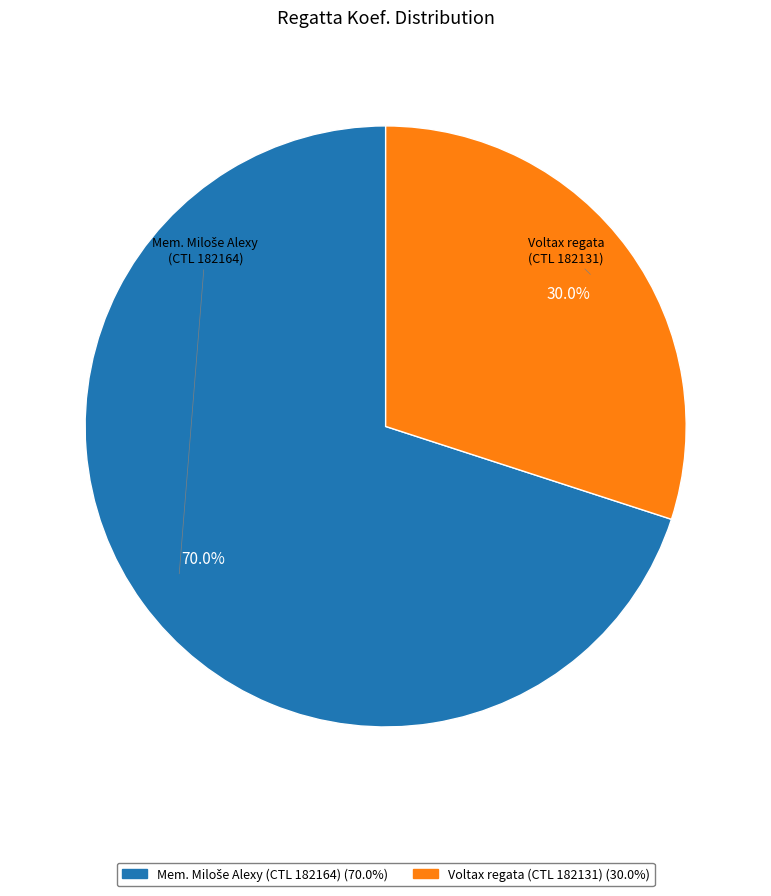

Which category has the smallest portion of the pie?

Voltax regata (CTL 182131) (30.0%)